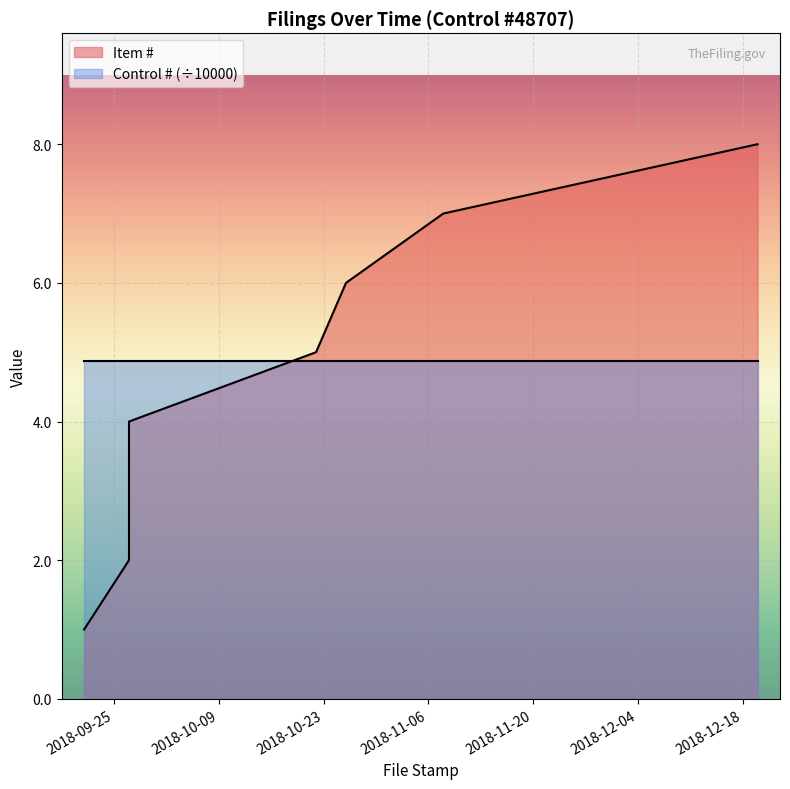

Approximately how many times larger is the value at 2018-09-27 compared to 2018-09-21?

3.0